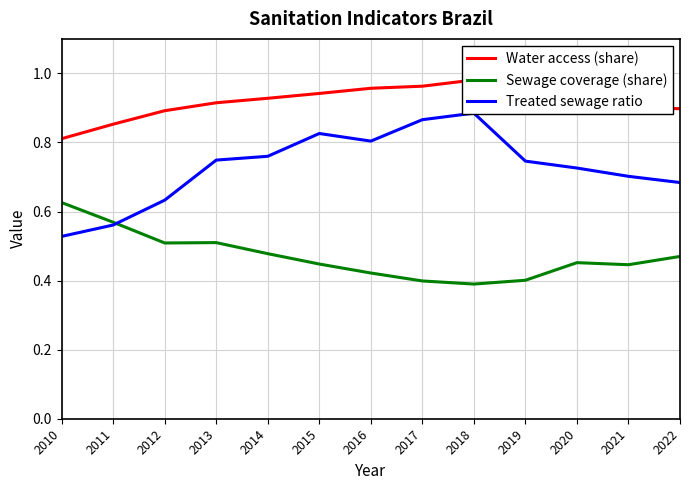

What is the highest value of the Sewage coverage (share) series?

0.6